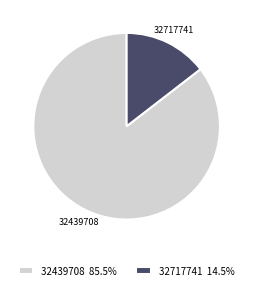

What is the smallest slice in the pie chart?

32717741